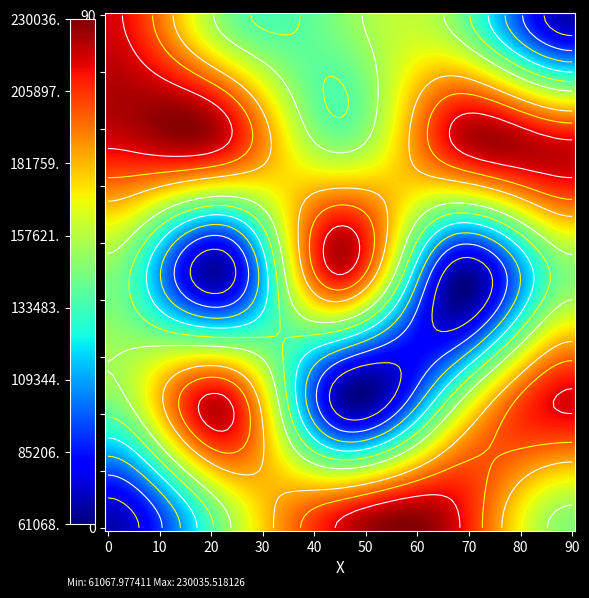

How many categories are shown in the chart?

5